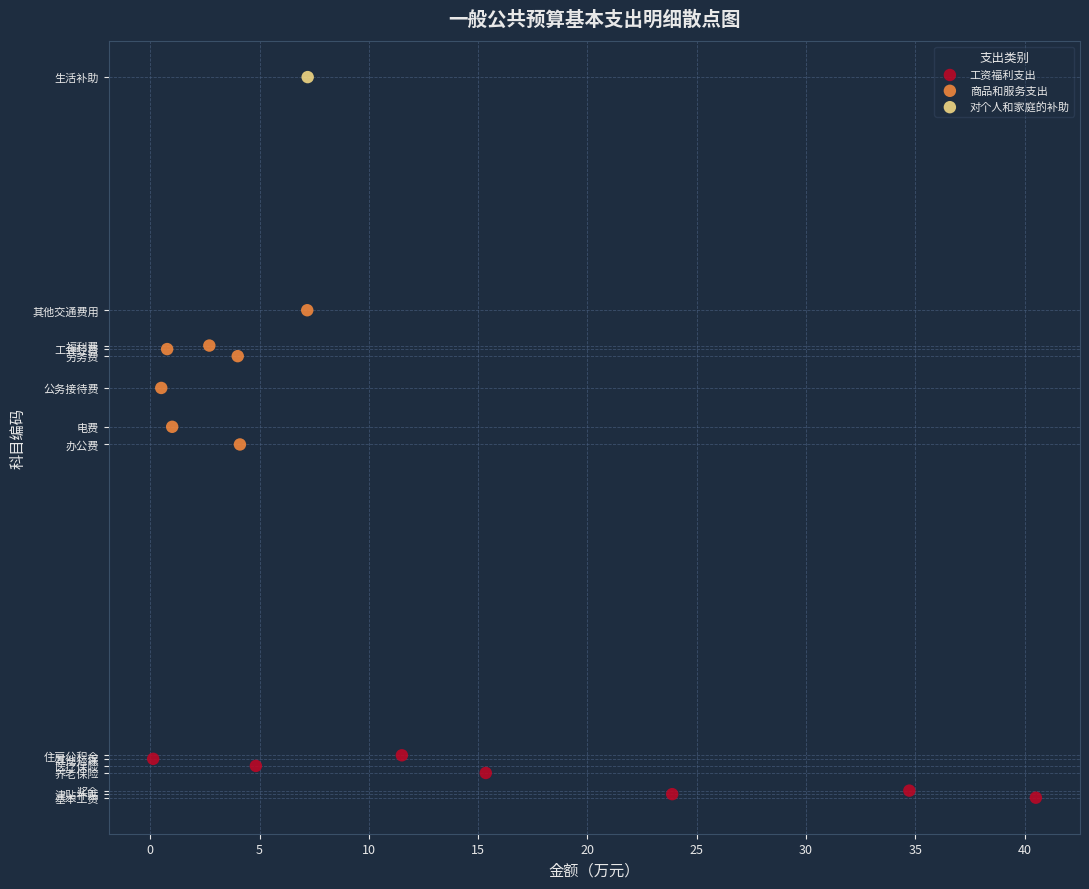

What are all the series names shown in the legend?

工资福利支出, 商品和服务支出, 对个人和家庭的补助